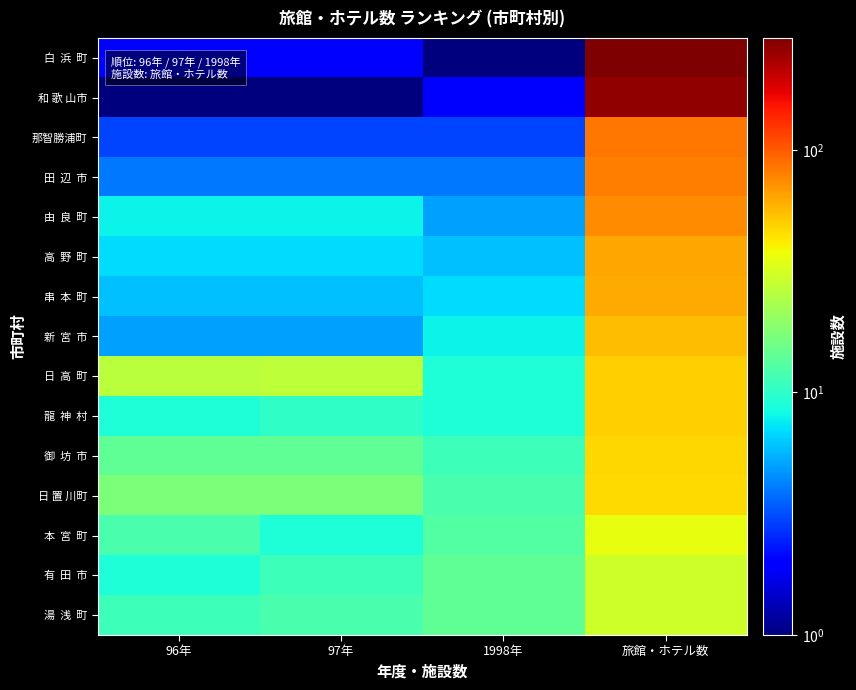

What is the total value across all series at 96年?

134